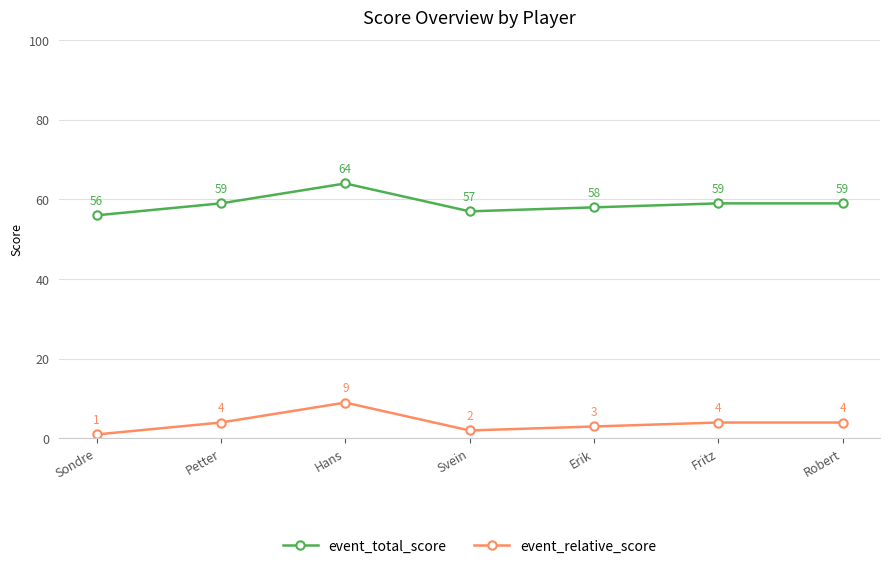

Rank the series by their maximum value, from lowest to highest.

event_relative_score, event_total_score